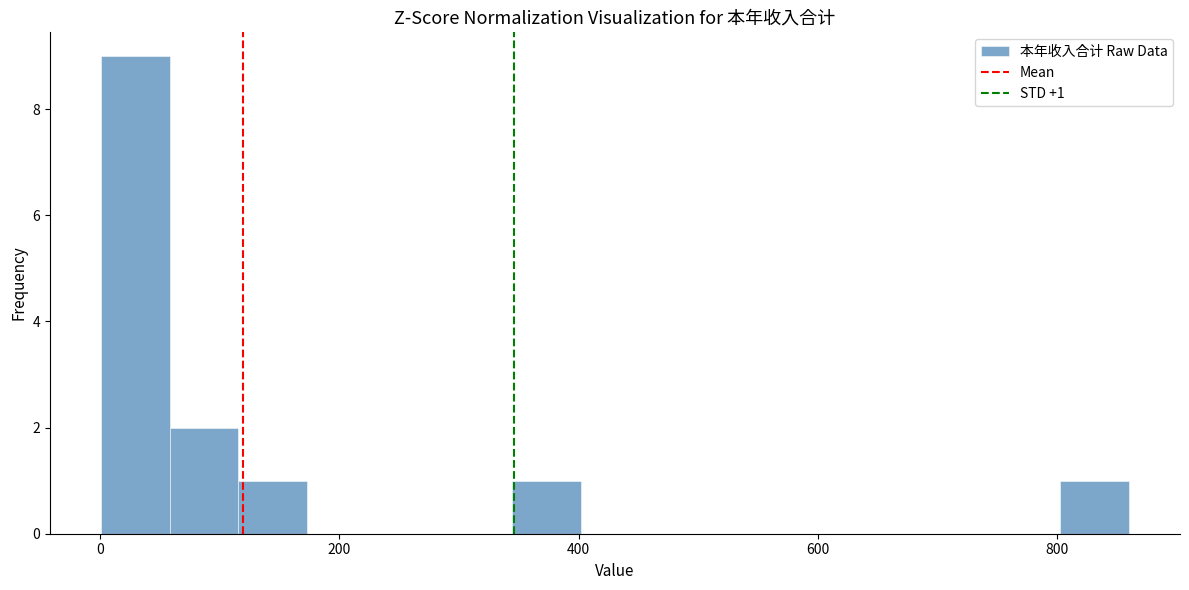

Around what value on the x-axis is the tallest bar? Give the approximate position of its centre, as read against the axis.

20